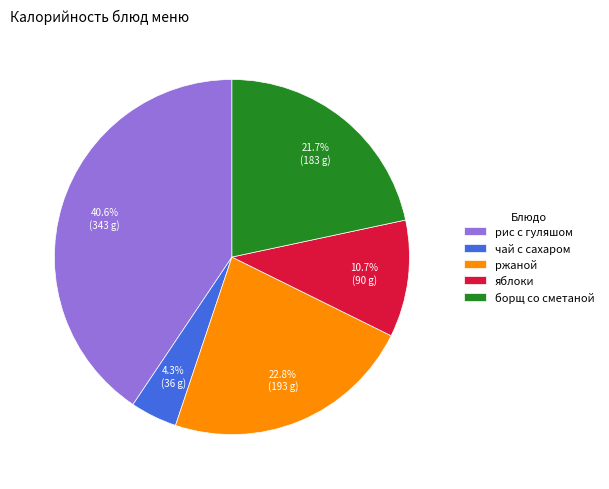

Does чай с сахаром account for over 50% of the chart?

No